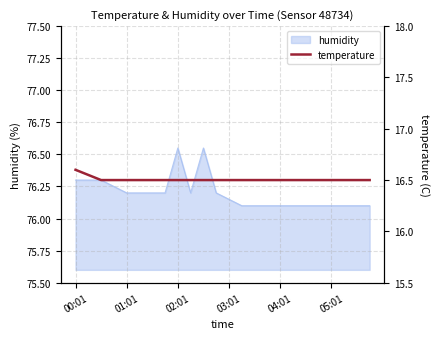

What is the lowest value of the humidity series?

76.1